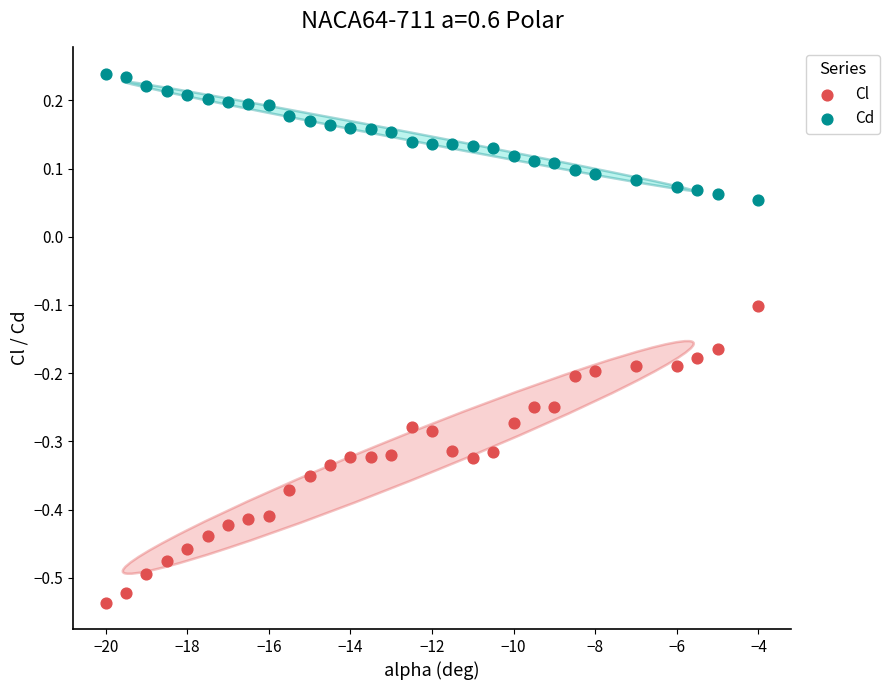

Which series contains the highest Y value?

Cd